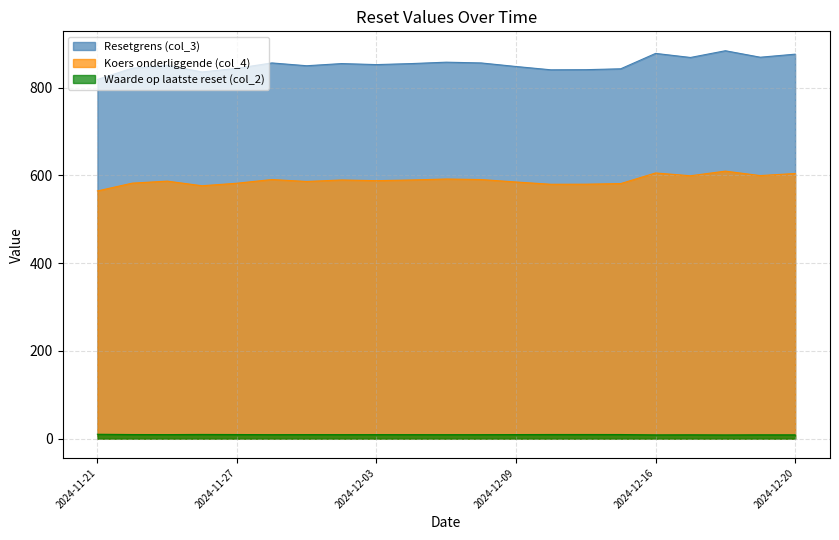

What is the average value of the Resetgrens (col_3) series?

854.0